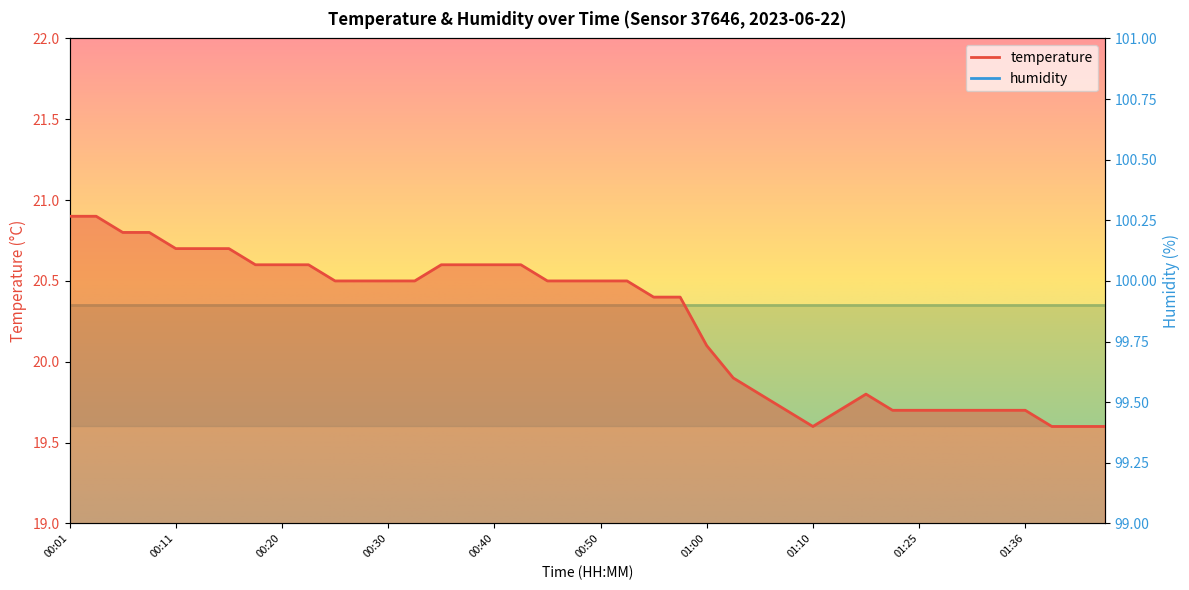

What is the value of the 9th point from the left?

20.6